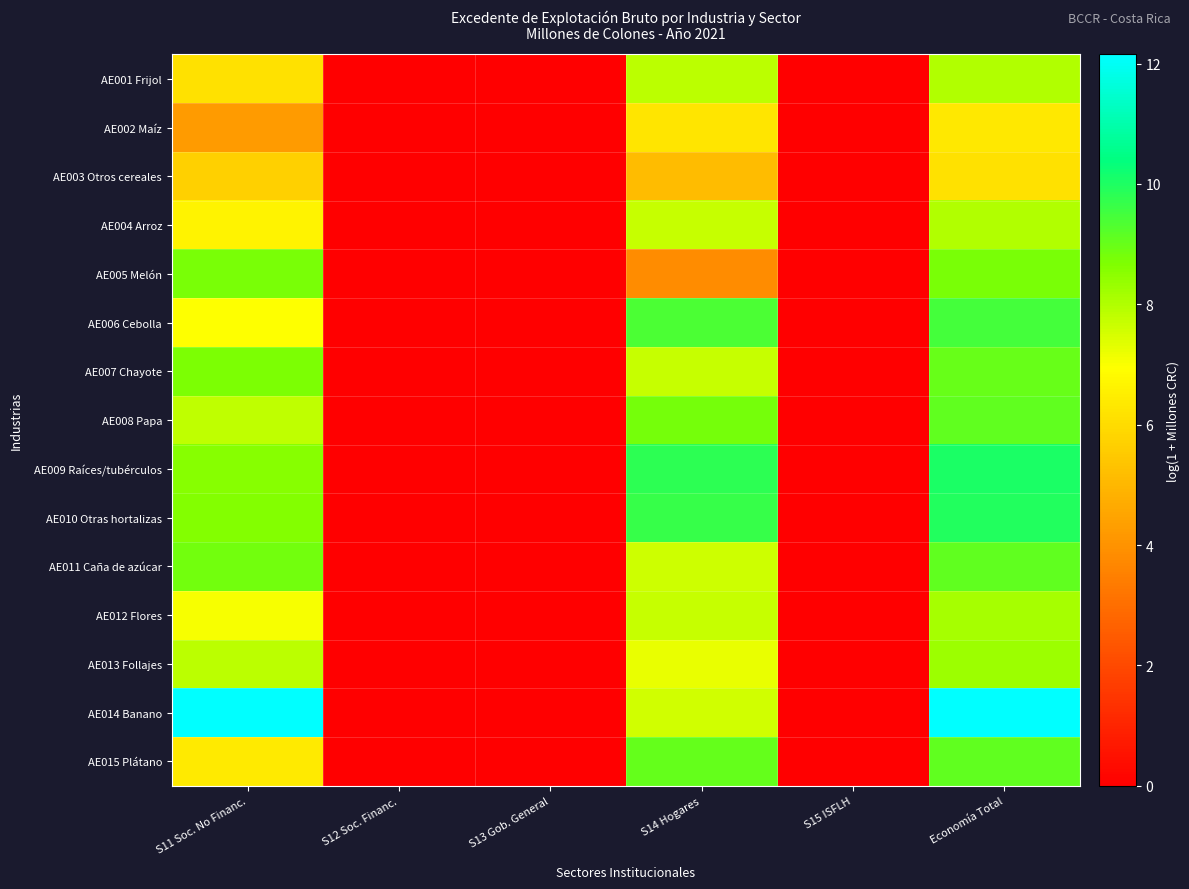

Reading right to left, list all the values displayed in this chart.

AE001 Frijol: Economía Total=8.0	S15 ISFLH=0.0	S14 Hogares=7.8	S13 Gob. General=0.0	S12 Soc. Financ.=0.0	S11 Soc. No Financ.=6.1
AE002 Maíz: Economía Total=6.4	S15 ISFLH=0.0	S14 Hogares=6.2	S13 Gob. General=0.0	S12 Soc. Financ.=0.0	S11 Soc. No Financ.=4.2
AE003 Otros cereales: Economía Total=6.1	S15 ISFLH=0.0	S14 Hogares=5.2	S13 Gob. General=0.0	S12 Soc. Financ.=0.0	S11 Soc. No Financ.=5.7
AE004 Arroz: Economía Total=8.0	S15 ISFLH=0.0	S14 Hogares=7.7	S13 Gob. General=0.0	S12 Soc. Financ.=0.0	S11 Soc. No Financ.=6.6
AE005 Melón: Economía Total=8.8	S15 ISFLH=0.0	S14 Hogares=3.8	S13 Gob. General=0.0	S12 Soc. Financ.=0.0	S11 Soc. No Financ.=8.8
AE006 Cebolla: Economía Total=9.4	S15 ISFLH=0.0	S14 Hogares=9.4	S13 Gob. General=0.0	S12 Soc. Financ.=0.0	S11 Soc. No Financ.=6.9
AE007 Chayote: Economía Total=9.0	S15 ISFLH=0.0	S14 Hogares=7.7	S13 Gob. General=0.0	S12 Soc. Financ.=0.0	S11 Soc. No Financ.=8.7
AE008 Papa: Economía Total=9.1	S15 ISFLH=0.0	S14 Hogares=8.8	S13 Gob. General=0.0	S12 Soc. Financ.=0.0	S11 Soc. No Financ.=7.8
AE009 Raíces/tubérculos: Economía Total=10.1	S15 ISFLH=0.0	S14 Hogares=9.8	S13 Gob. General=0.0	S12 Soc. Financ.=0.0	S11 Soc. No Financ.=8.6
AE010 Otras hortalizas: Economía Total=9.9	S15 ISFLH=0.0	S14 Hogares=9.6	S13 Gob. General=0.0	S12 Soc. Financ.=0.0	S11 Soc. No Financ.=8.6
AE011 Caña de azúcar: Economía Total=9.1	S15 ISFLH=0.0	S14 Hogares=7.6	S13 Gob. General=0.0	S12 Soc. Financ.=0.0	S11 Soc. No Financ.=8.8
AE012 Flores: Economía Total=8.1	S15 ISFLH=0.0	S14 Hogares=7.7	S13 Gob. General=0.0	S12 Soc. Financ.=0.0	S11 Soc. No Financ.=7.0
AE013 Follajes: Economía Total=8.3	S15 ISFLH=0.0	S14 Hogares=7.2	S13 Gob. General=0.0	S12 Soc. Financ.=0.0	S11 Soc. No Financ.=7.9
AE014 Banano: Economía Total=12.2	S15 ISFLH=0.0	S14 Hogares=7.6	S13 Gob. General=0.0	S12 Soc. Financ.=0.0	S11 Soc. No Financ.=12.1
AE015 Plátano: Economía Total=9.1	S15 ISFLH=0.0	S14 Hogares=9.0	S13 Gob. General=0.0	S12 Soc. Financ.=0.0	S11 Soc. No Financ.=6.4